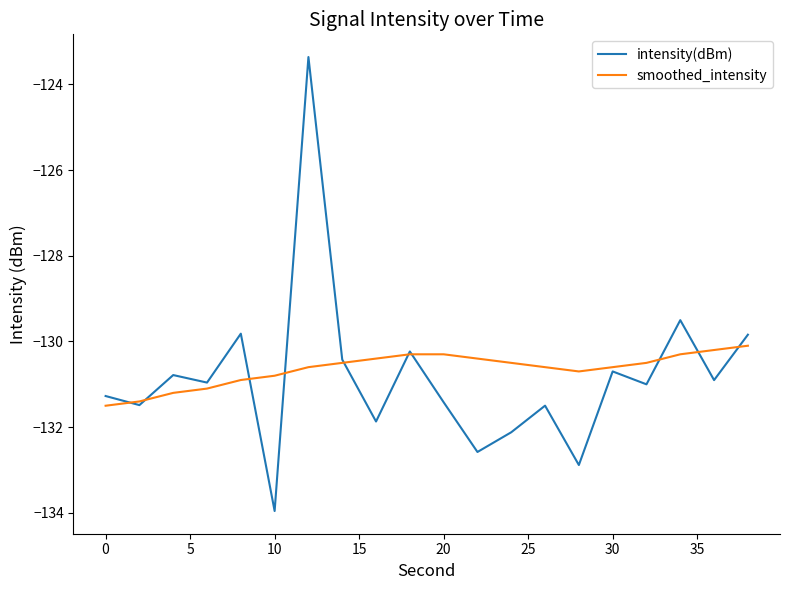

Rank the series by their maximum value, from lowest to highest.

smoothed_intensity, intensity(dBm)